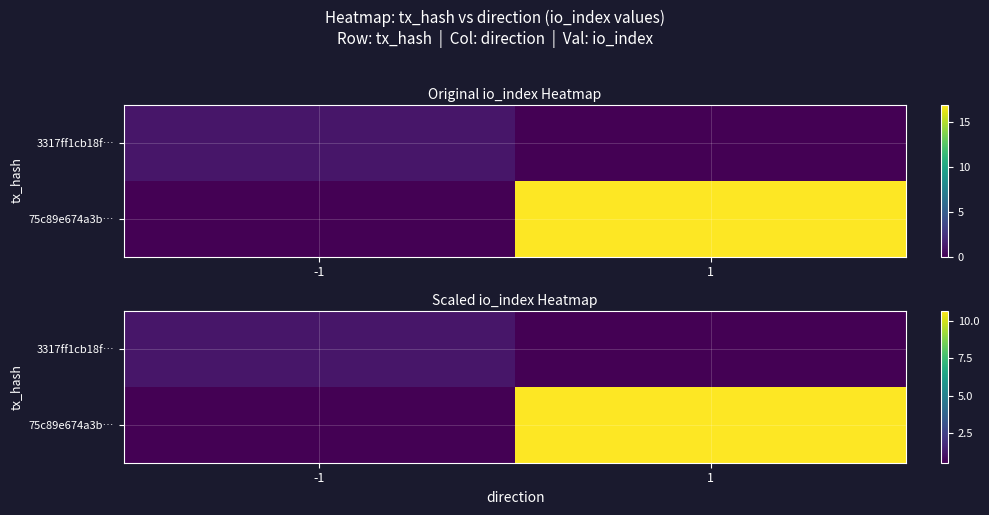

What is the difference between the 75c89e674a3b… values at -1 and 1?

10.2